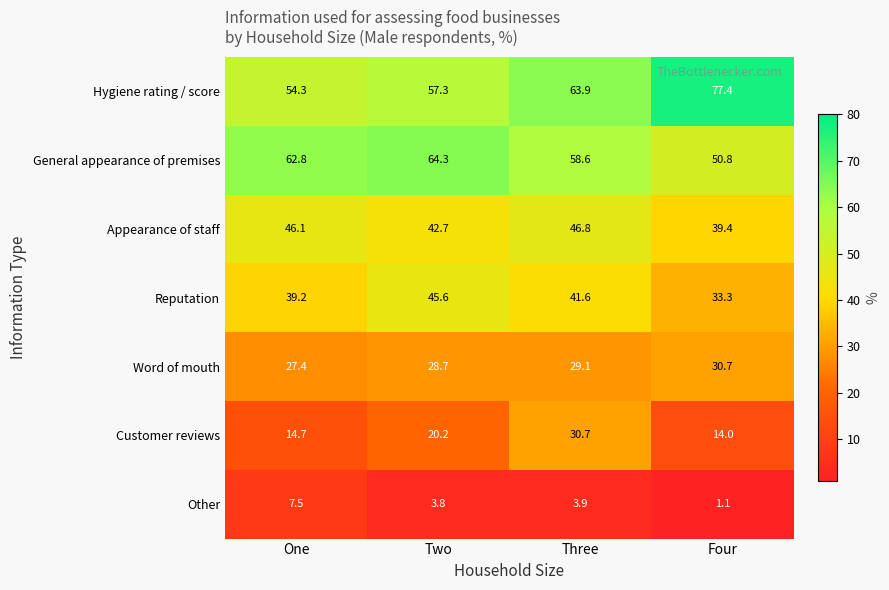

At which category does the chart reach its minimum across all series?

Four